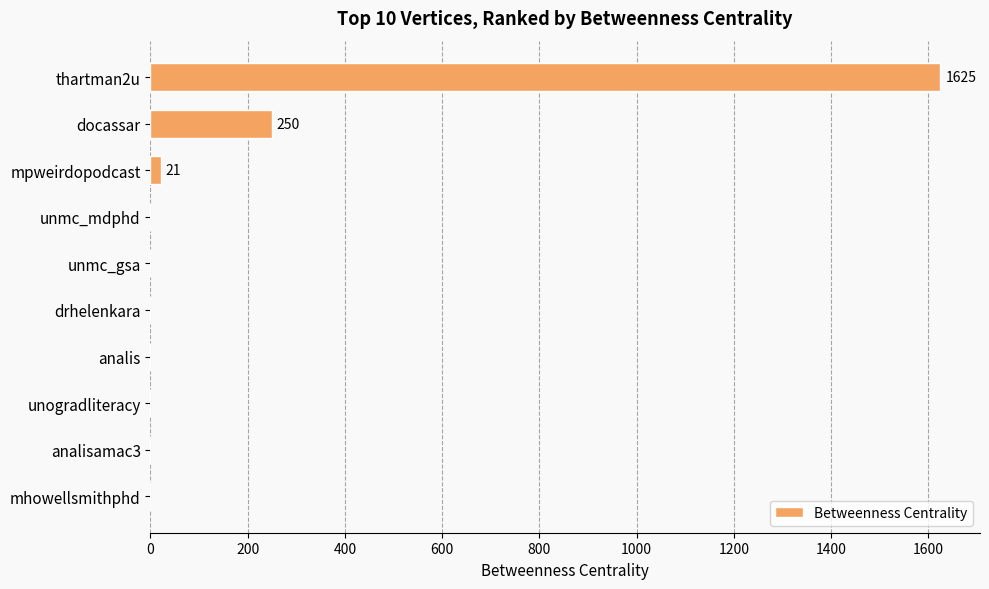

Which category has the highest value across all series?

thartman2u